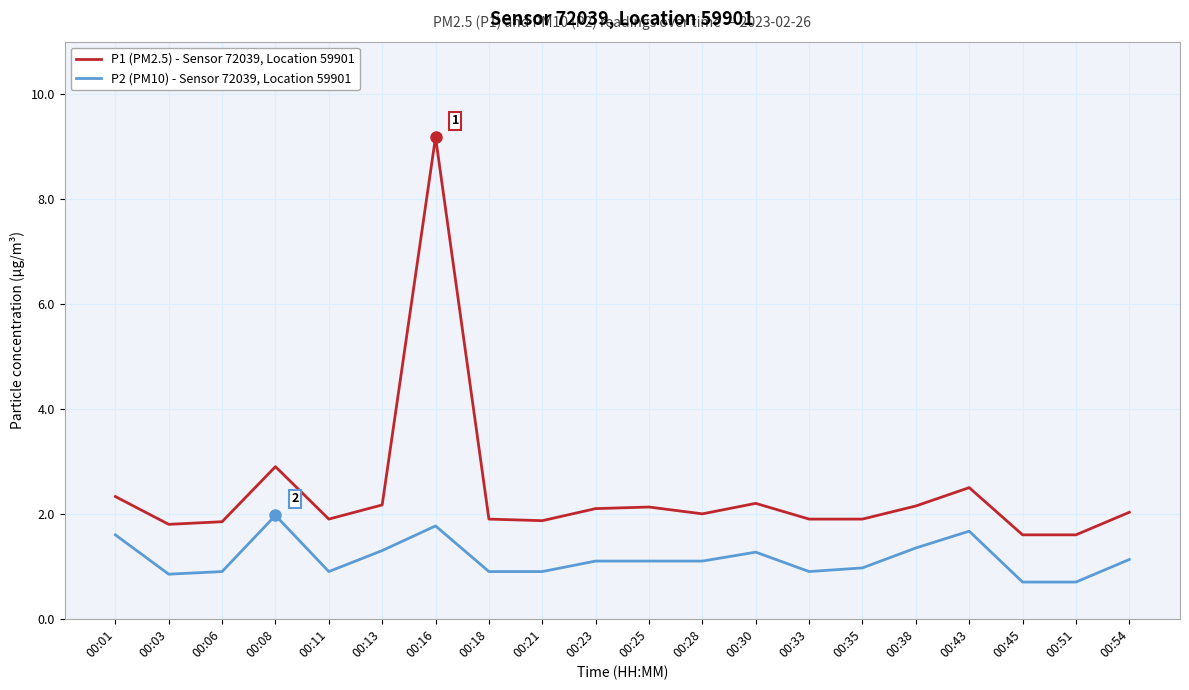

What is the difference between the P1 (PM2.5) - Sensor 72039, Location 59901 values at 00:51 and 00:23?

0.5